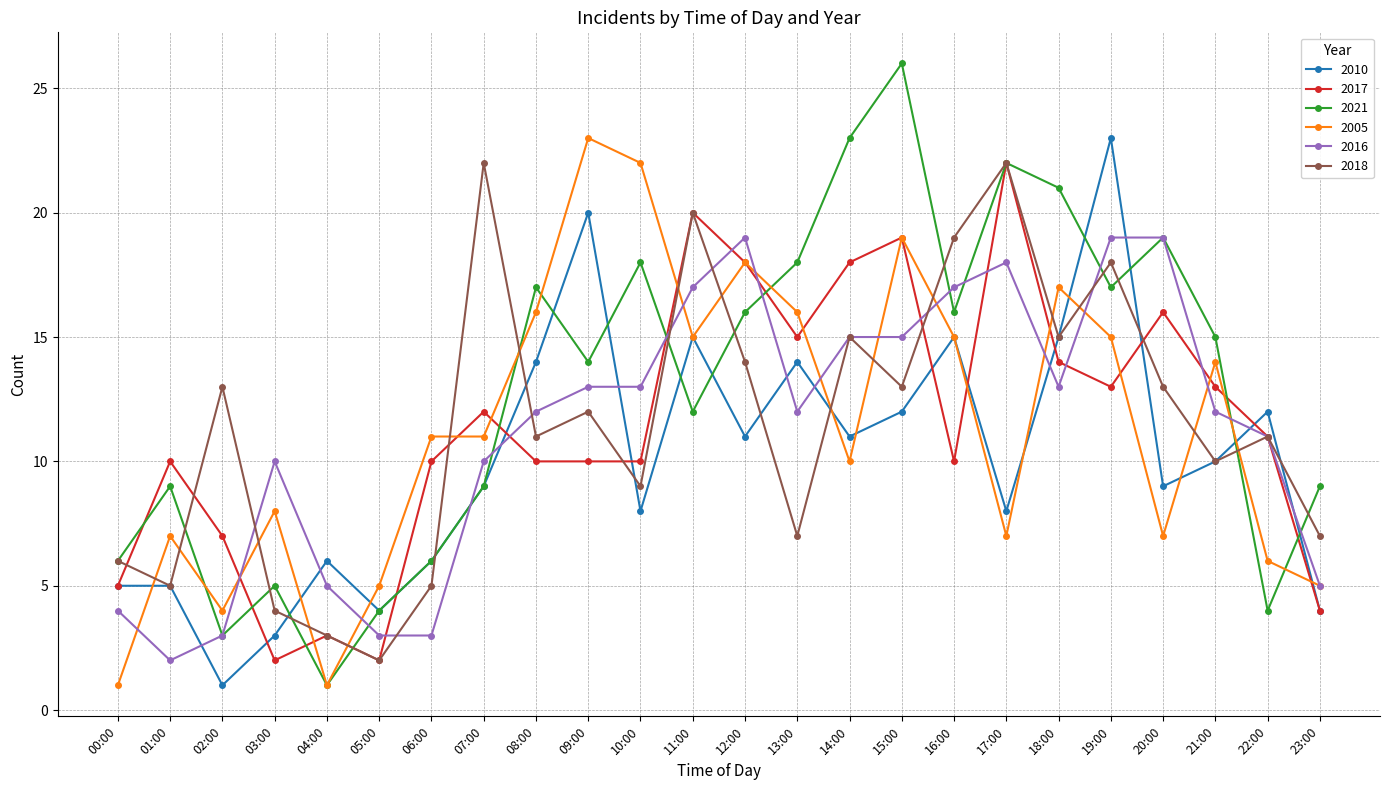

Which series has the largest range (max minus min)?

2021